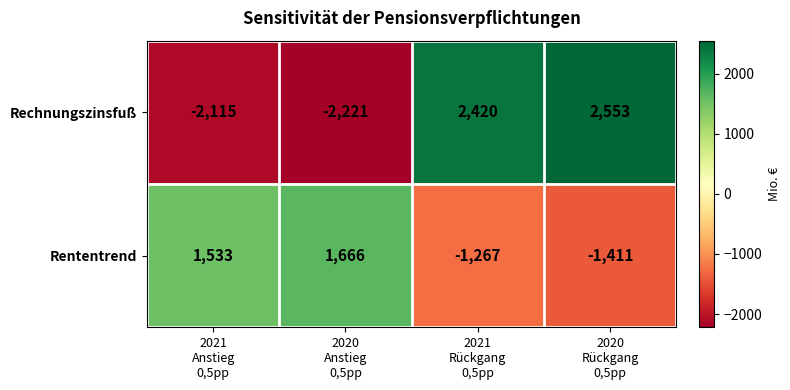

Rank the series by their average value, from highest to lowest.

Rechnungszinsfuß, Rententrend